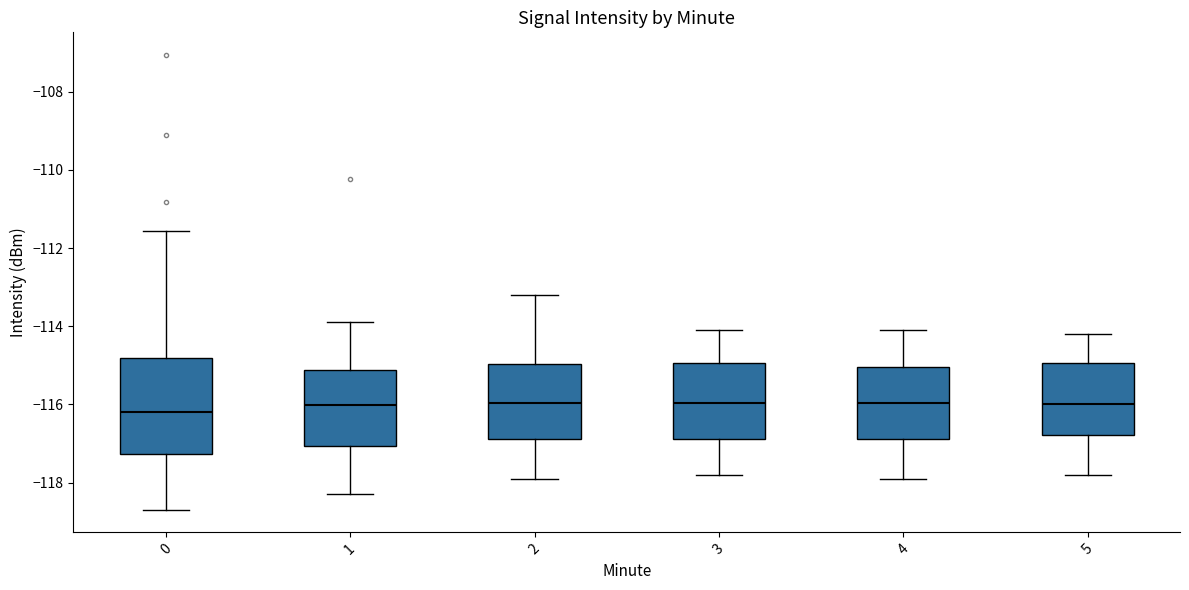

Reading left to right, read every box against the y-axis: the position of its median line, the range the box covers, and the ends of its whiskers. The values are not printed on the chart, so give them approximately, as read against the axis.

0: median -116.2, box -117.2 to -114.8, whiskers -118.6 to -111.6
1: median -116.0, box -117.0 to -115.2, whiskers -118.2 to -113.8
2: median -116.0, box -116.8 to -115.0, whiskers -117.8 to -113.2
3: median -116.0, box -116.8 to -115.0, whiskers -117.8 to -114.0
4: median -116.0, box -116.8 to -115.0, whiskers -117.8 to -114.0
5: median -116.0, box -116.8 to -115.0, whiskers -117.8 to -114.2